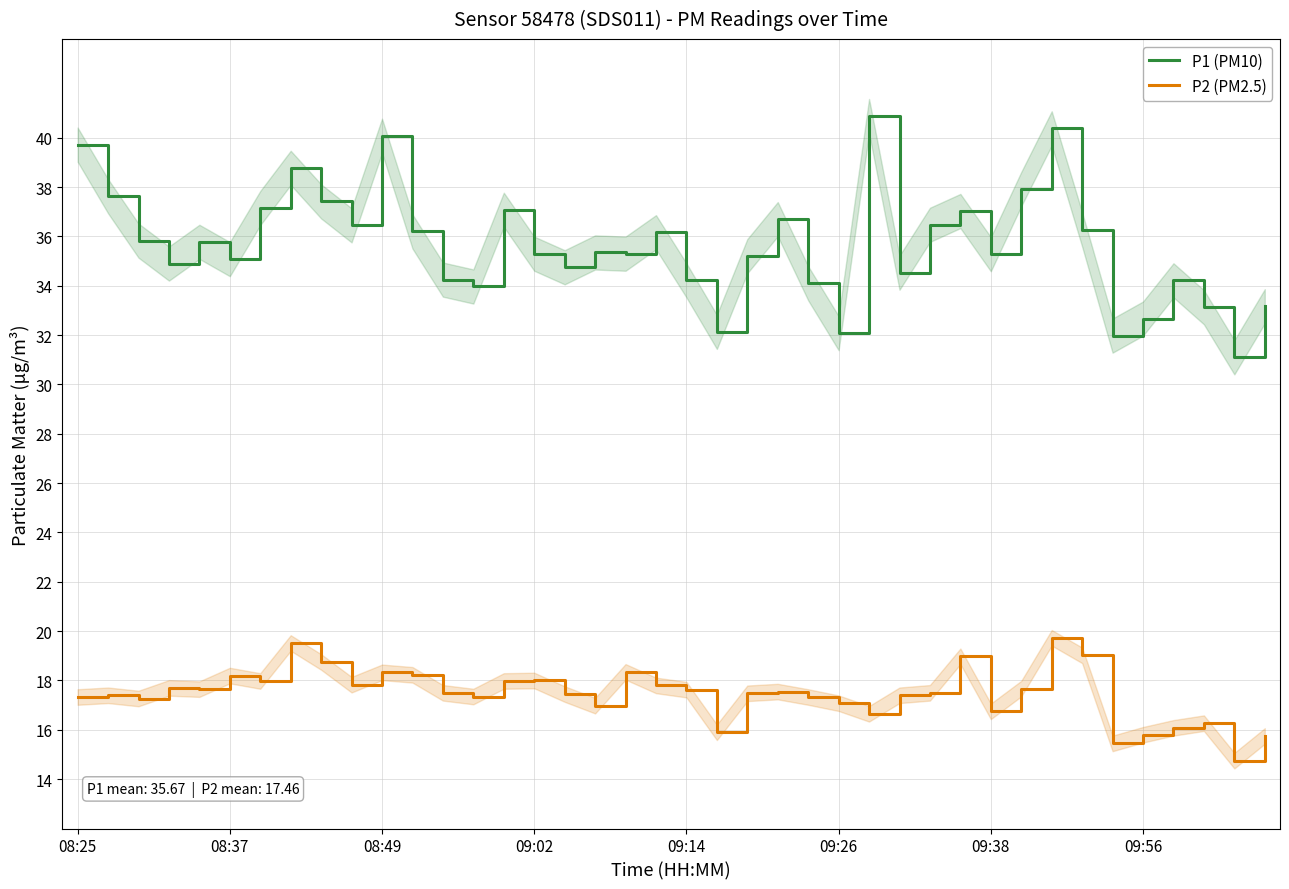

Read the P1 (PM10) value at 33.

36.3